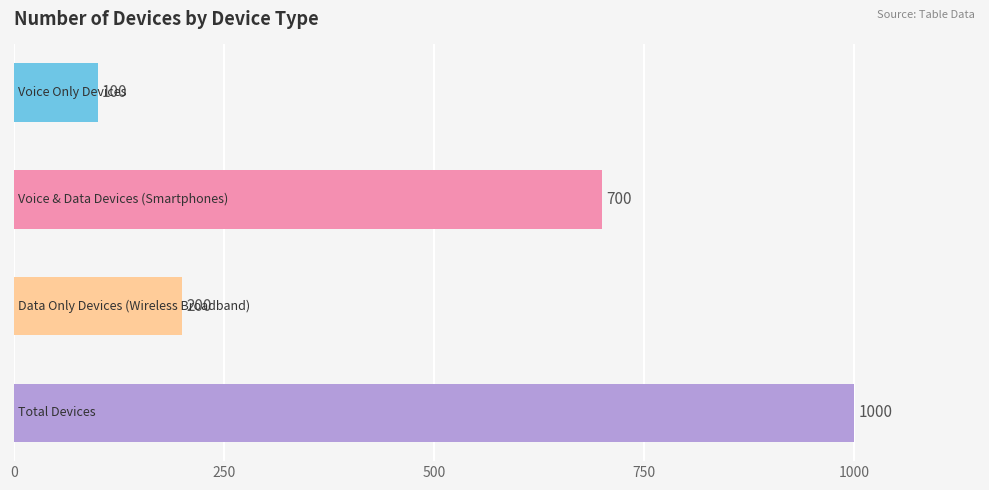

Reading bottom to top, list all the values displayed in this chart.

1000	200	700	100